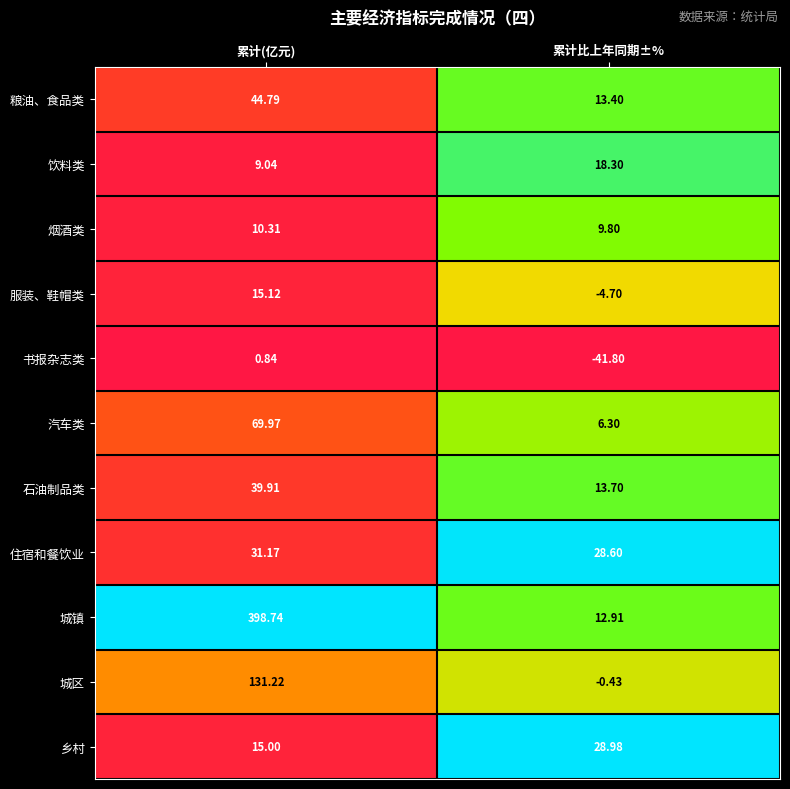

Which series has the widest spread of values?

城镇